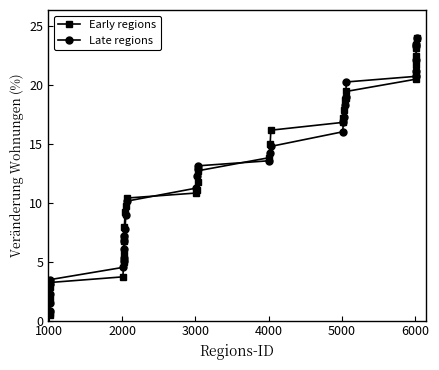

What is the maximum value for Late regions?

24.0